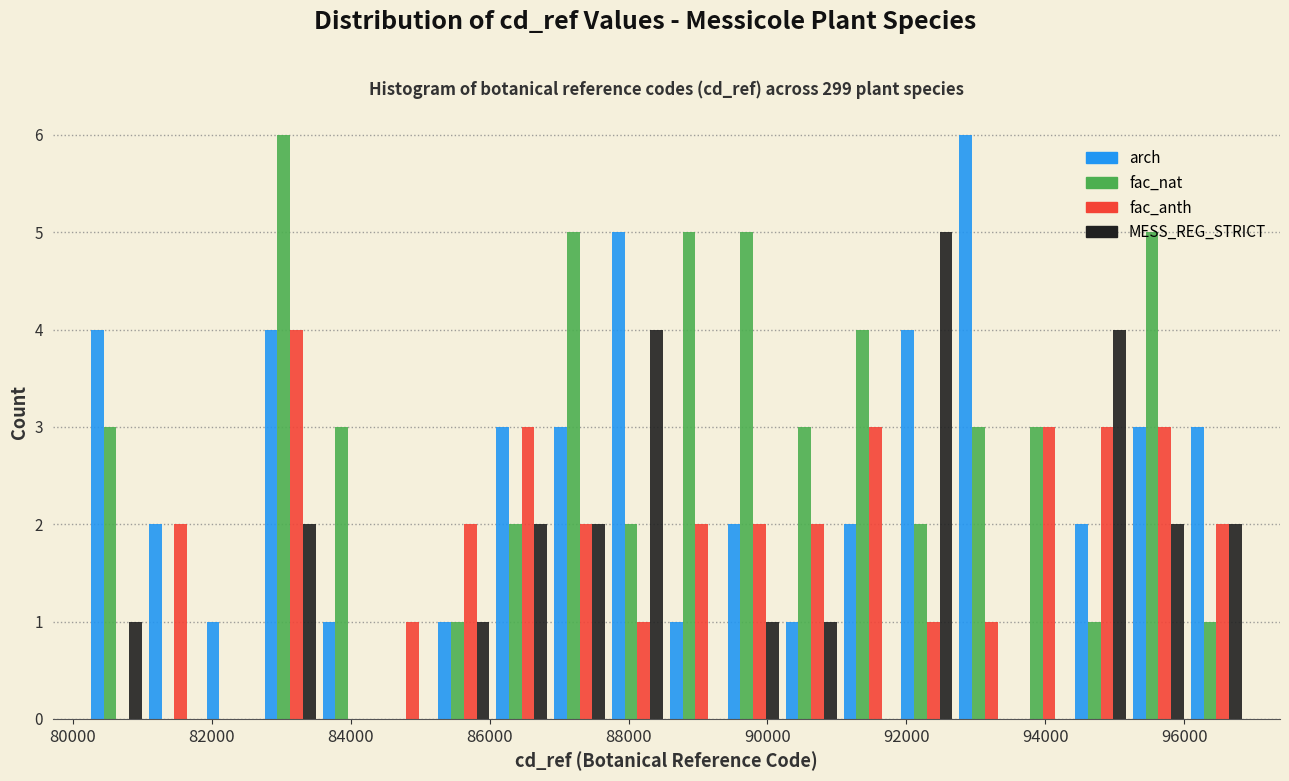

Reading left to right, list every range on the x-axis with the height of the bar of each series over it. Neither the bar edges nor the heights are printed on the chart, so give them approximately, as read against the axes.

80200 to 81000: arch=4	fac_nat=3	fac_anth=0	MESS_REG_STRICT=1
81000 to 81800: arch=2	fac_nat=0	fac_anth=2	MESS_REG_STRICT=0
81800 to 82800: arch=1	fac_nat=0	fac_anth=0	MESS_REG_STRICT=0
82800 to 83600: arch=4	fac_nat=6	fac_anth=4	MESS_REG_STRICT=2
83600 to 84400: arch=1	fac_nat=3	fac_anth=0	MESS_REG_STRICT=0
84400 to 85200: arch=0	fac_nat=0	fac_anth=1	MESS_REG_STRICT=0
85200 to 86000: arch=1	fac_nat=1	fac_anth=2	MESS_REG_STRICT=1
86000 to 86800: arch=3	fac_nat=2	fac_anth=3	MESS_REG_STRICT=2
86800 to 87800: arch=3	fac_nat=5	fac_anth=2	MESS_REG_STRICT=2
87800 to 88600: arch=5	fac_nat=2	fac_anth=1	MESS_REG_STRICT=4
88600 to 89400: arch=1	fac_nat=5	fac_anth=2	MESS_REG_STRICT=0
89400 to 90200: arch=2	fac_nat=5	fac_anth=2	MESS_REG_STRICT=1
90200 to 91000: arch=1	fac_nat=3	fac_anth=2	MESS_REG_STRICT=1
91000 to 91800: arch=2	fac_nat=4	fac_anth=3	MESS_REG_STRICT=0
91800 to 92800: arch=4	fac_nat=2	fac_anth=1	MESS_REG_STRICT=5
92800 to 93600: arch=6	fac_nat=3	fac_anth=1	MESS_REG_STRICT=0
93600 to 94400: arch=0	fac_nat=3	fac_anth=3	MESS_REG_STRICT=0
94400 to 95200: arch=2	fac_nat=1	fac_anth=3	MESS_REG_STRICT=4
95200 to 96000: arch=3	fac_nat=5	fac_anth=3	MESS_REG_STRICT=2
96000 to 96800: arch=3	fac_nat=1	fac_anth=2	MESS_REG_STRICT=2